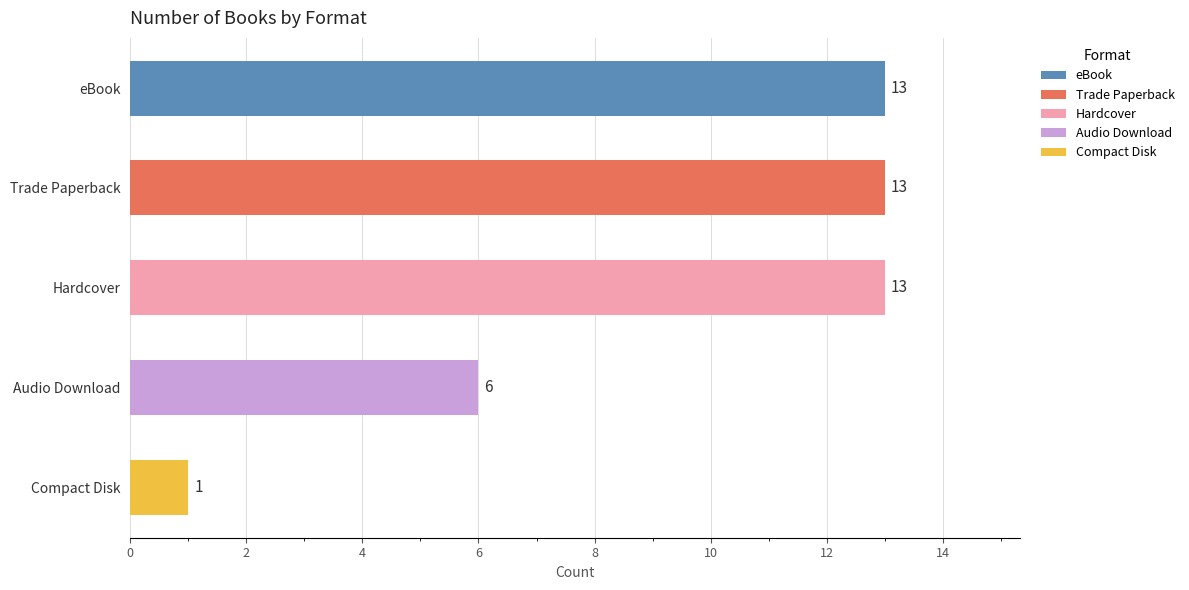

What is the maximum value shown in the chart?

13